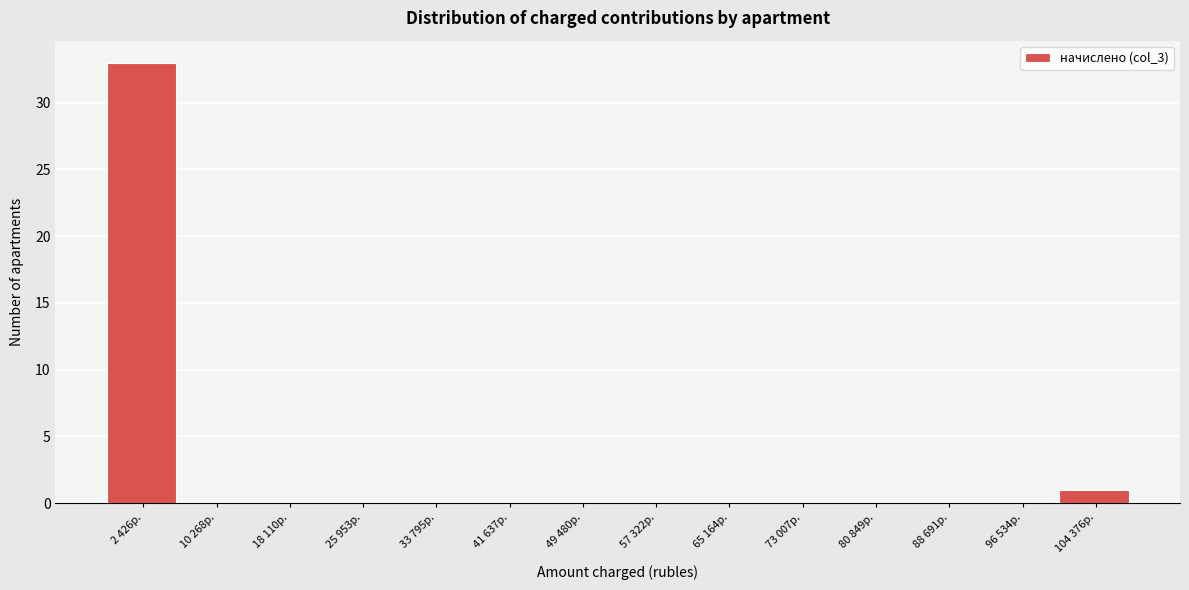

Reading left to right, transcribe all the data shown in this chart.

2 426р.=33	10 268р.=0	18 110р.=0	25 953р.=0	33 795р.=0	41 637р.=0	49 480р.=0	57 322р.=0	65 164р.=0	73 007р.=0	80 849р.=0	88 691р.=0	96 534р.=0	104 376р.=1